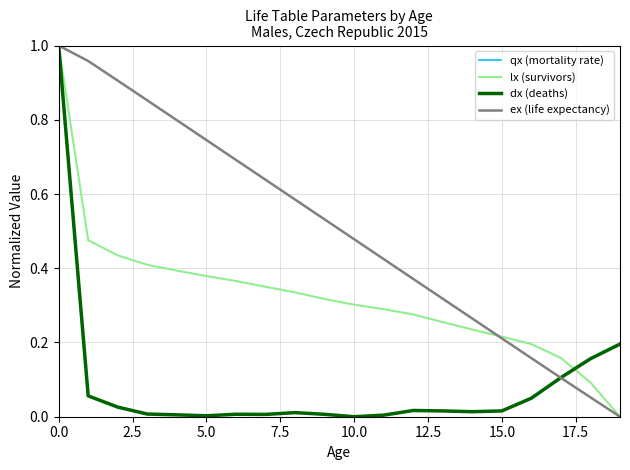

Which series has the largest total across all categories?

ex (life expectancy)